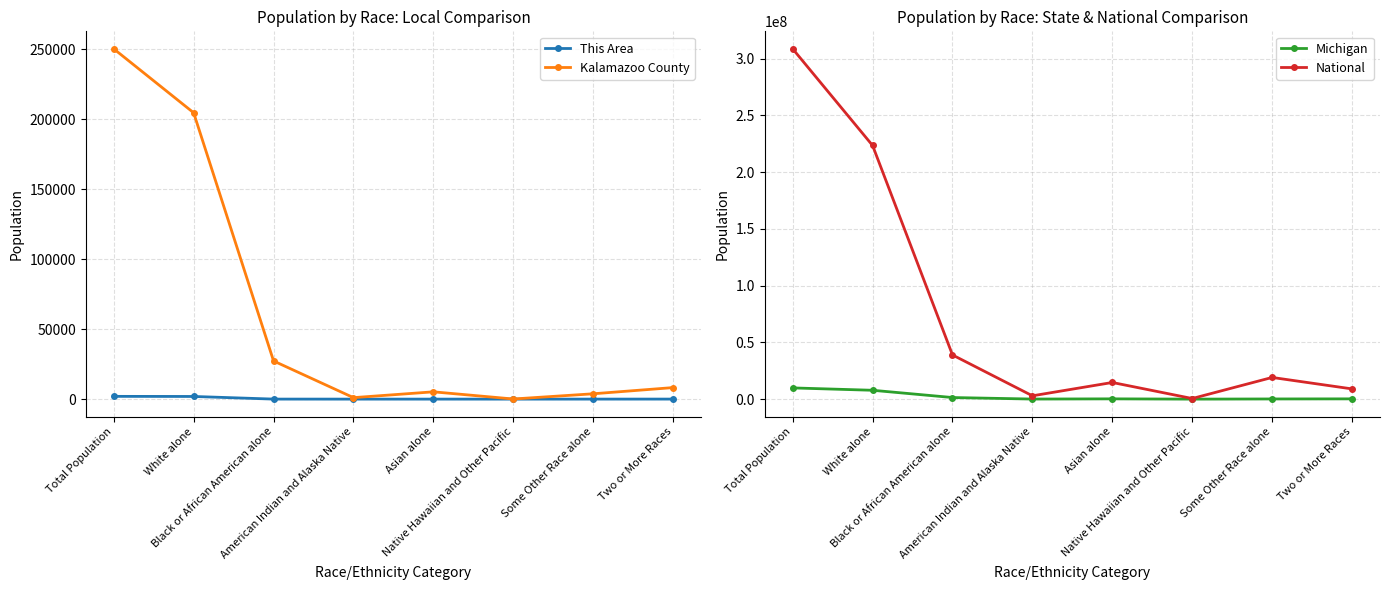

What is the value of the This Area point at the 8th from the left?

28